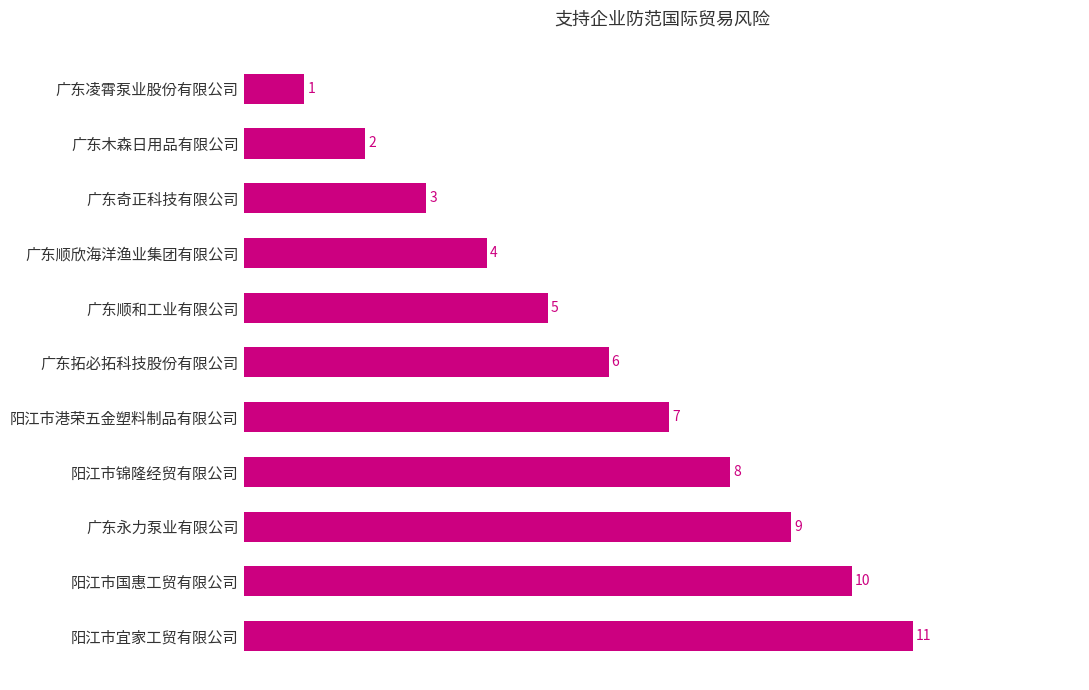

Reading bottom to top, what are all the values shown in this chart?

11	10	9	8	7	6	5	4	3	2	1